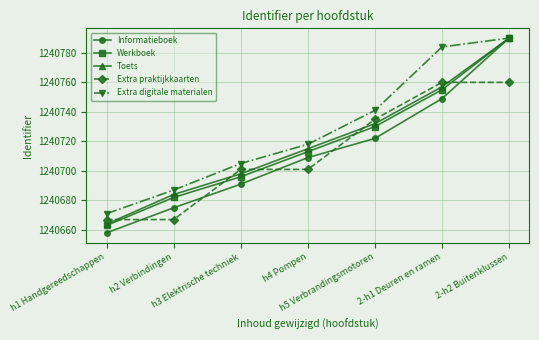

What is the average value of the Toets series?

1240720